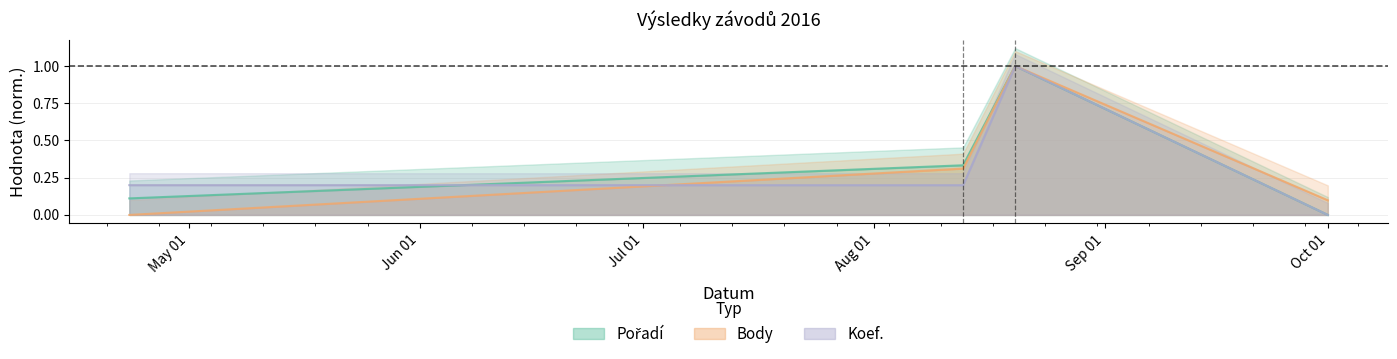

What is the highest value of the Koef. series?

1.0